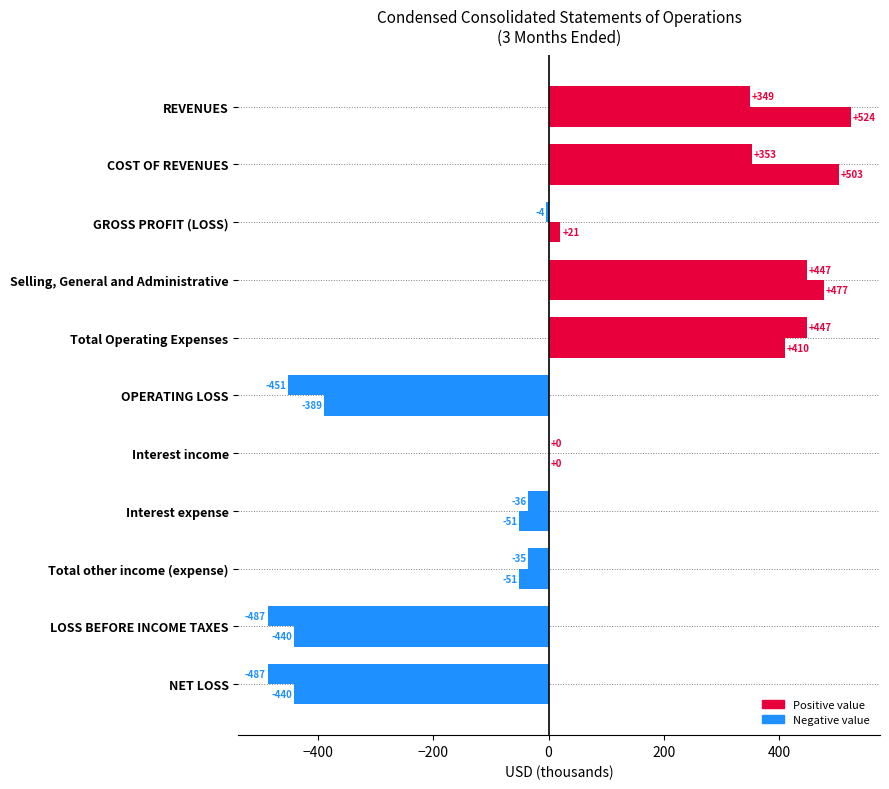

Count the number of data series in this chart.

2